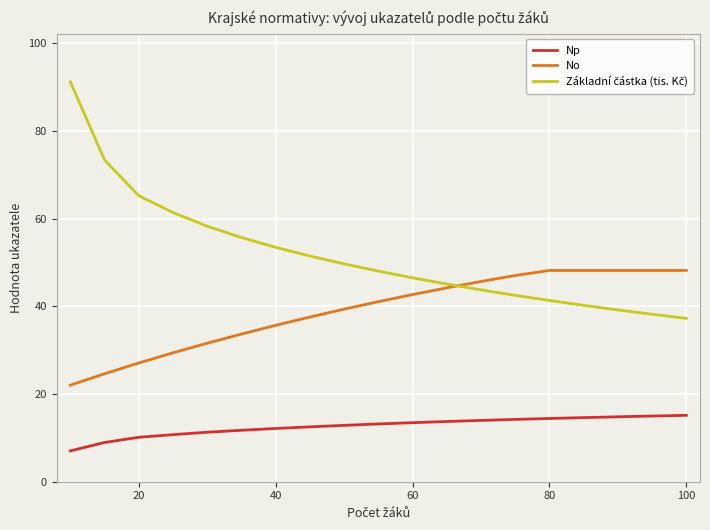

True or false: Np and No intersect in this chart.

False